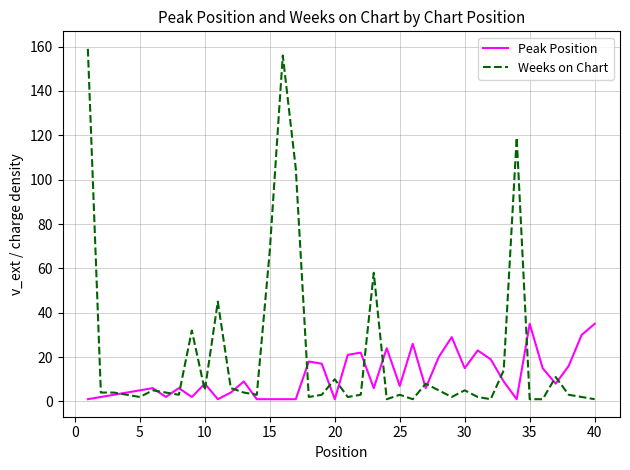

How many distinct data groups are displayed?

2